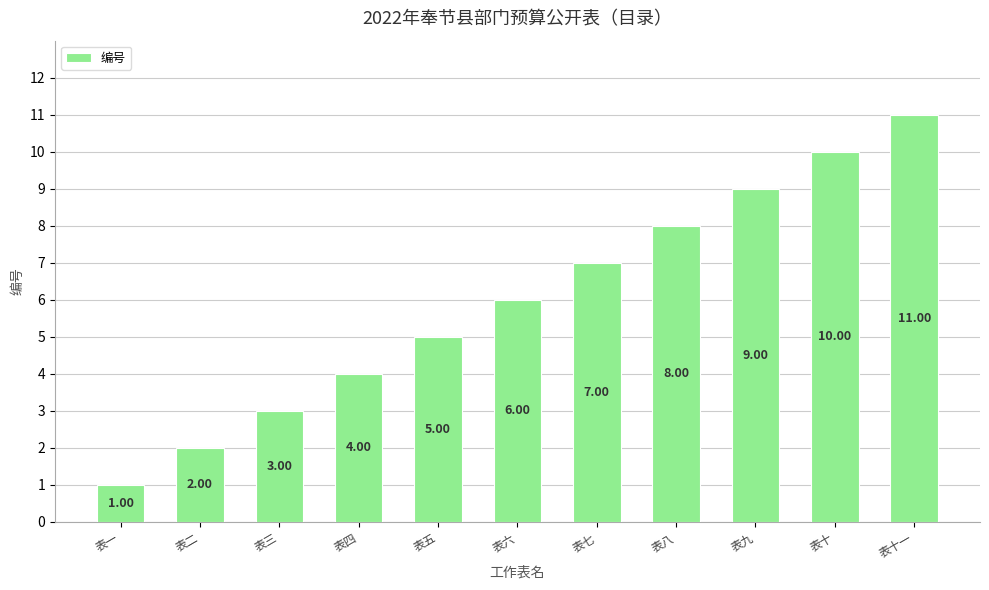

What is the sum of all values?

66